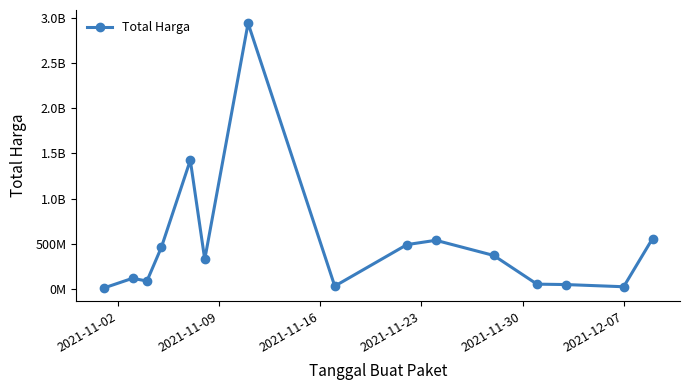

Is this an area chart (filled region under the line)?

No